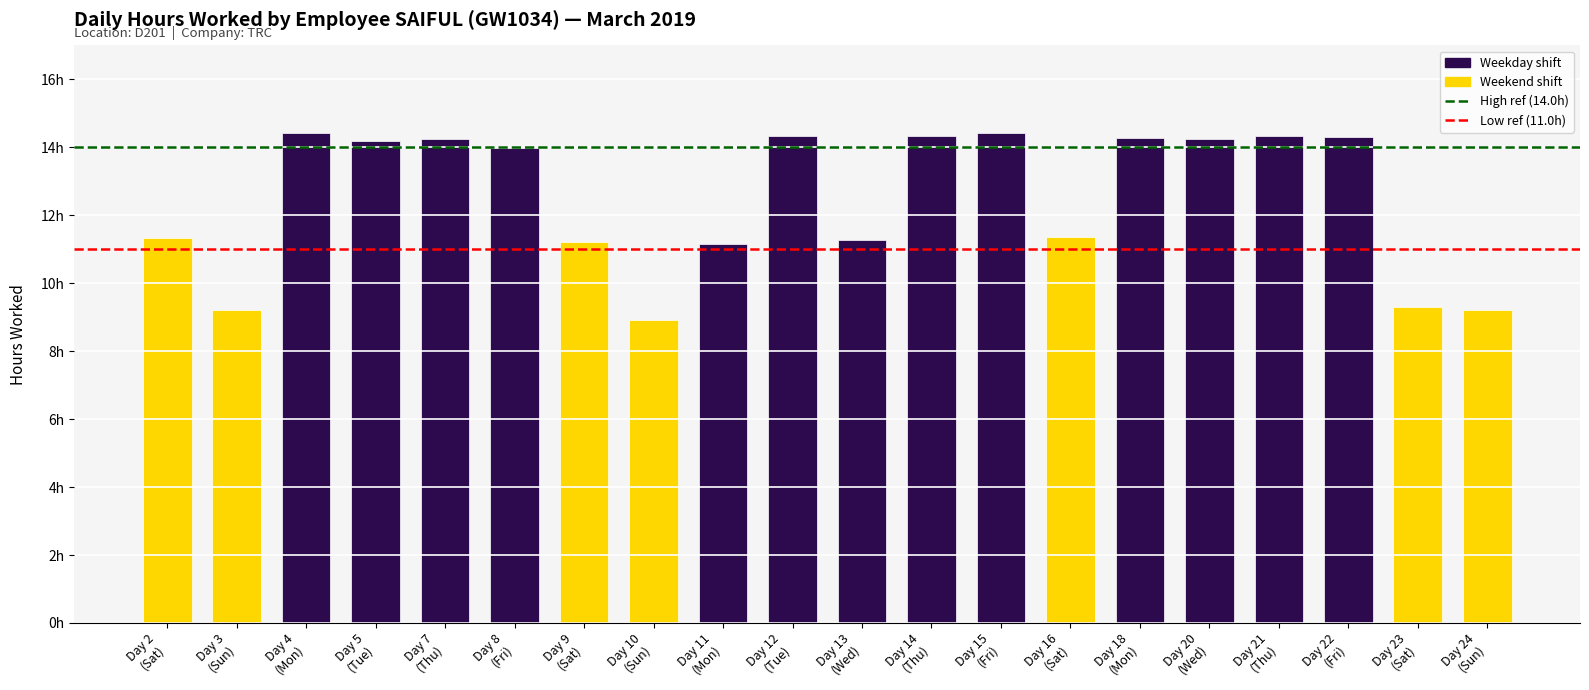

Rank the categories by value from highest to lowest.

Day 15 (Fri), Day 4 (Mon), Day 12 (Tue), Day 14 (Thu), Day 21 (Thu), Day 22 (Fri), Day 18 (Mon), Day 20 (Wed), Day 7 (Thu), Day 5 (Tue), Day 8 (Fri), Day 16 (Sat), Day 2 (Sat), Day 13 (Wed), Day 9 (Sat), Day 11 (Mon), Day 23 (Sat), Day 3 (Sun), Day 24 (Sun), Day 10 (Sun)